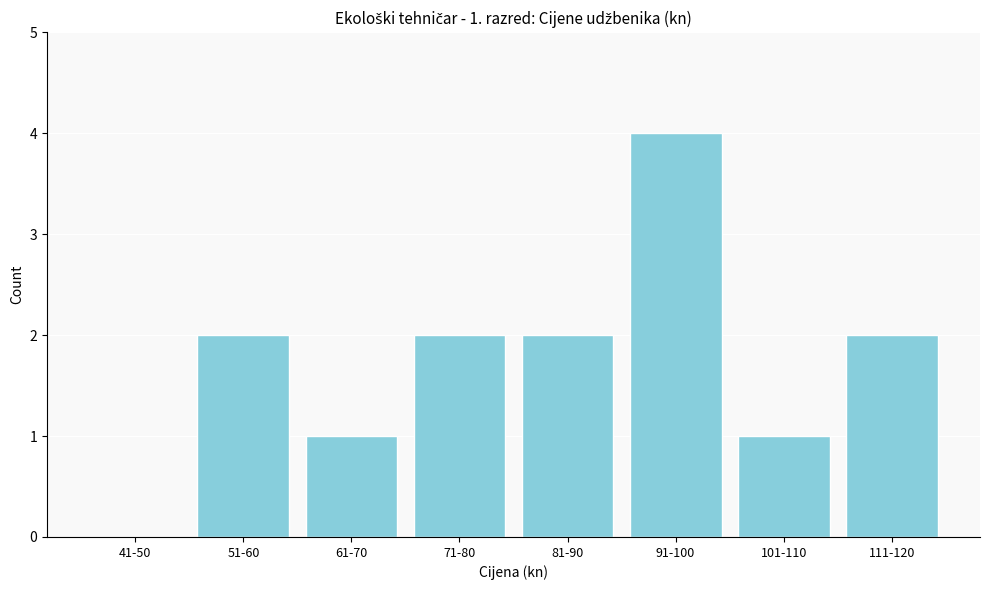

Reading left to right, extract all data points from this chart.

41-50=0	51-60=2	61-70=1	71-80=2	81-90=2	91-100=4	101-110=1	111-120=2